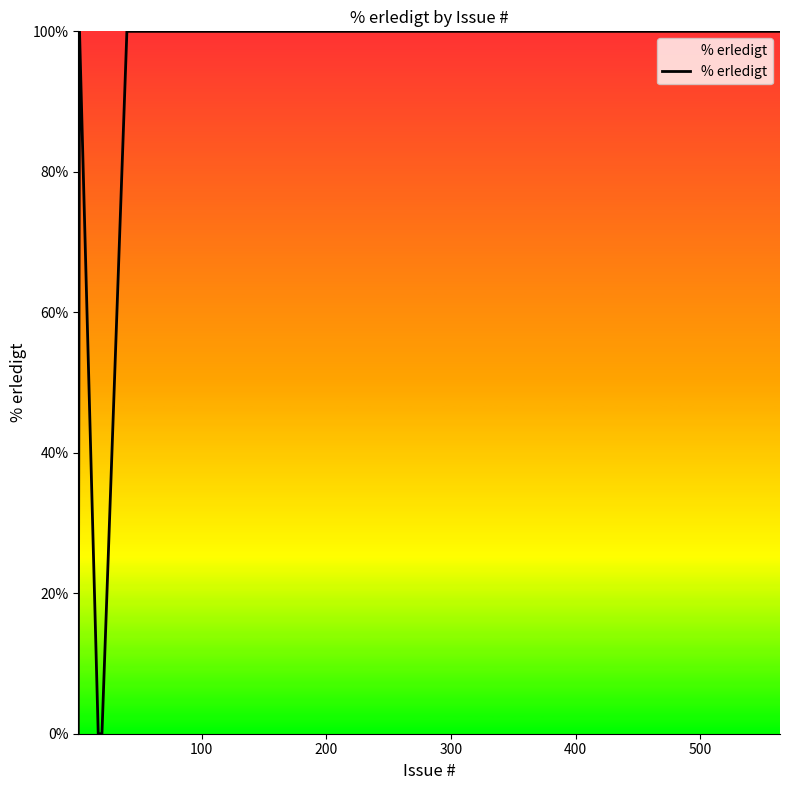

What is the greatest value displayed?

100